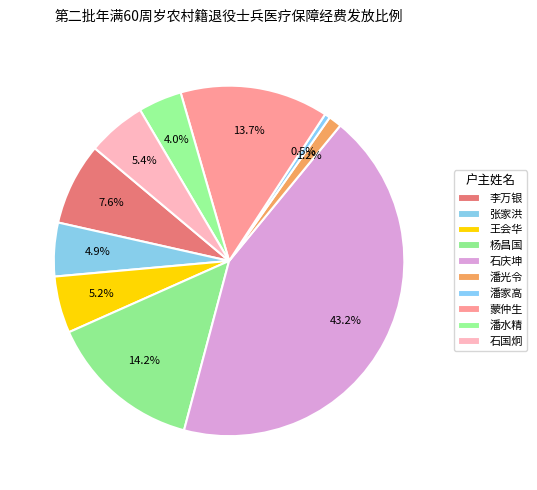

Count the number of slices in the pie.

10